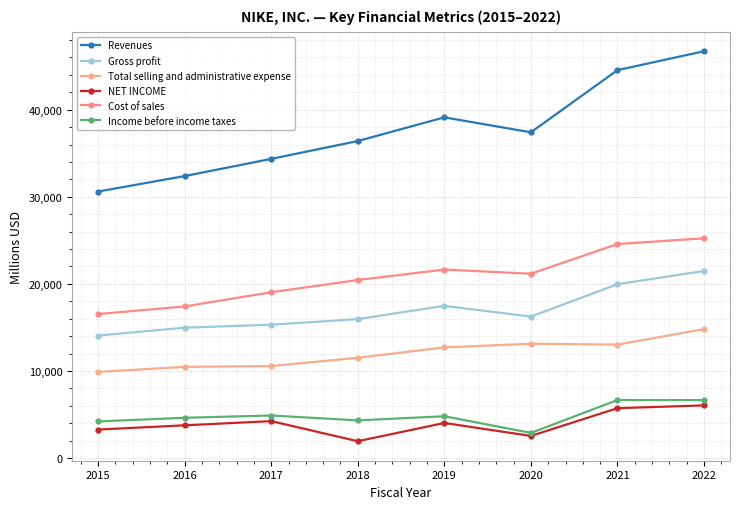

What is the difference between the maximum and minimum values in the NET INCOME series?

4113